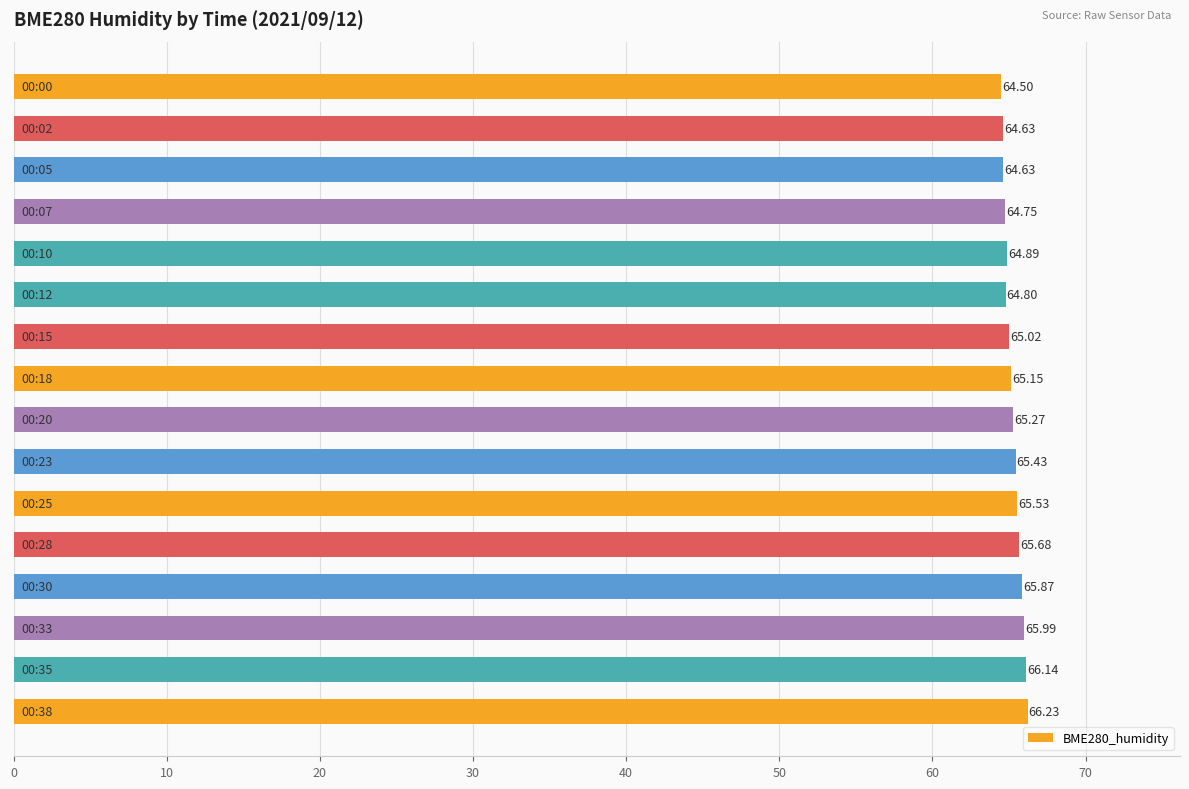

What is the smallest value displayed?

64.5